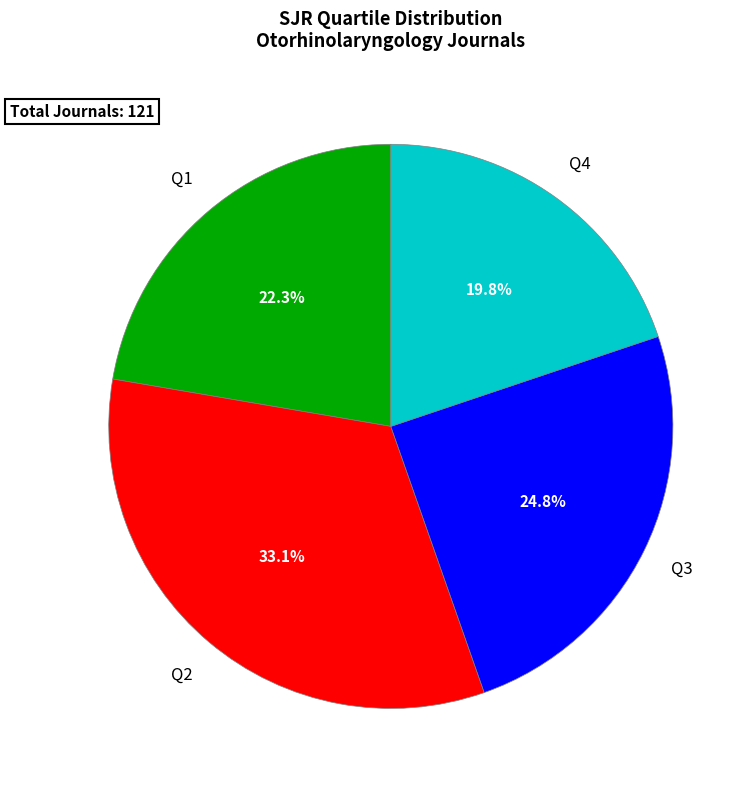

Is there any slice that represents more than half of the pie?

No